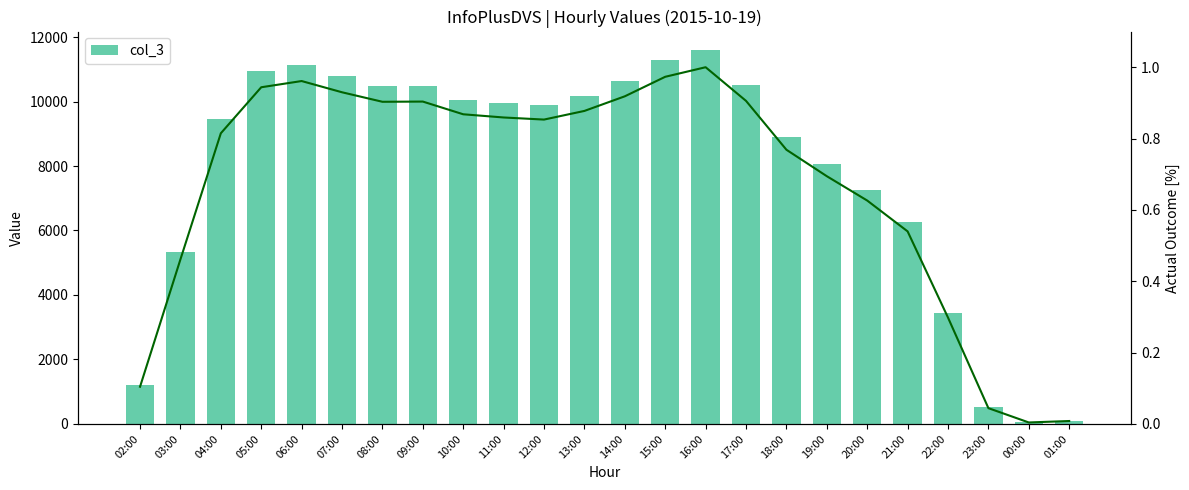

Reading left to right, list all the values displayed in this chart.

1209	5348	9445	10940	11142	10777	10468	10475	10062	9958	9890	10171	10646	11280	11591	10498	8910	8050	7259	6257	3456	513	48	95